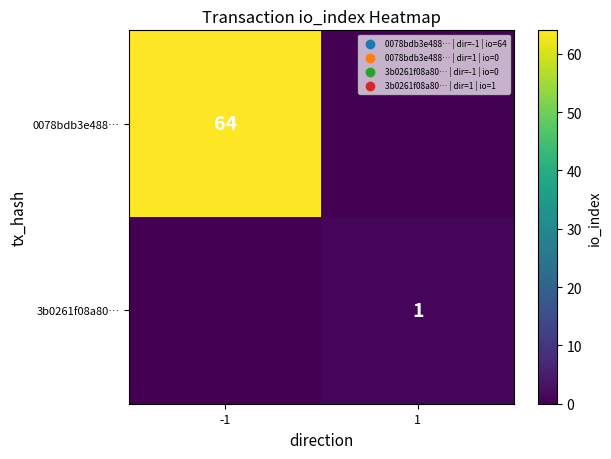

True or false: 3b0261f08a80… has a value of 1 at 1.

True